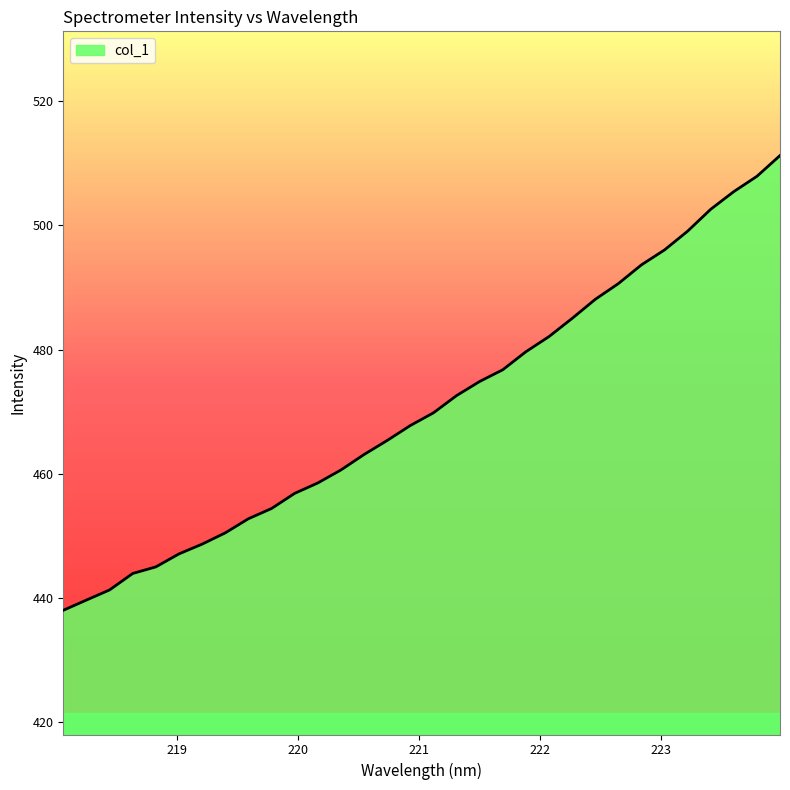

What is the maximum value shown in the chart?

511.3